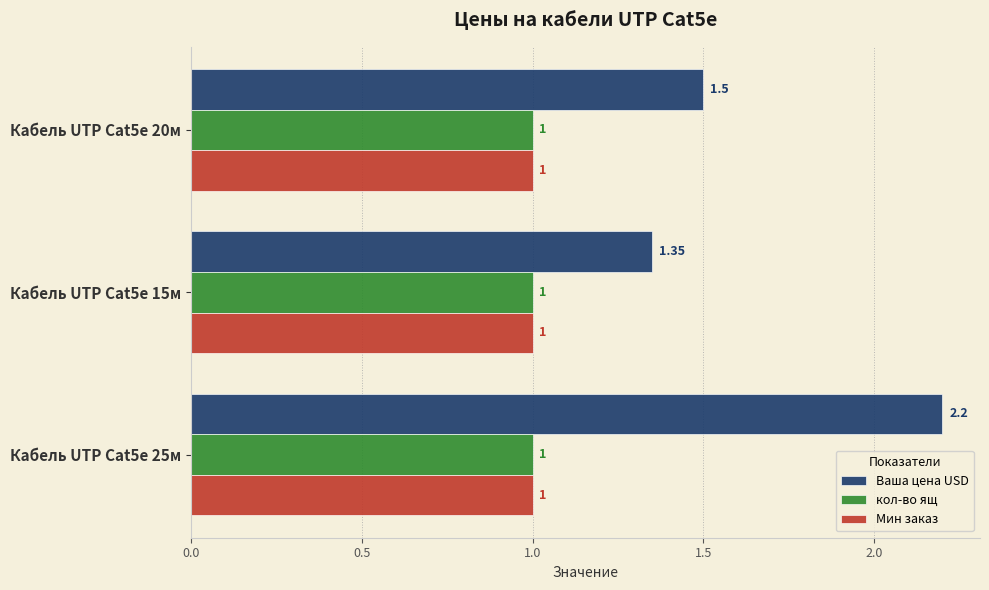

What is the average value of the Мин заказ series?

1.0